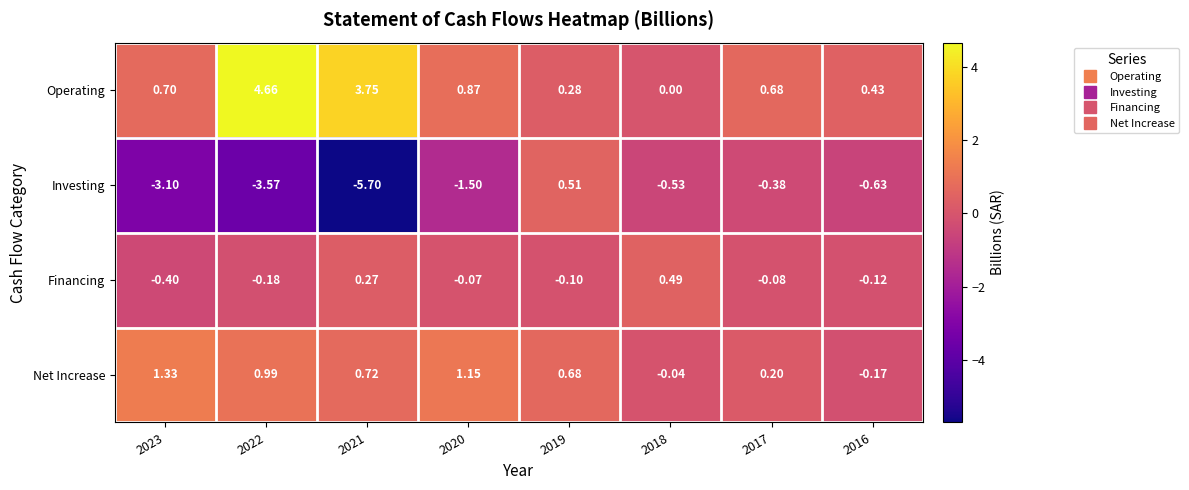

Rank the series by their average value, from highest to lowest.

Operating, Net Increase, Financing, Investing